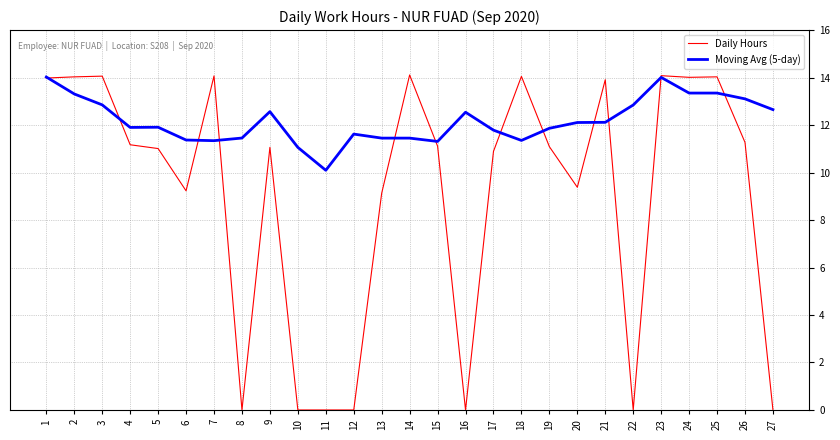

Does the chart have visible grid lines?

Yes